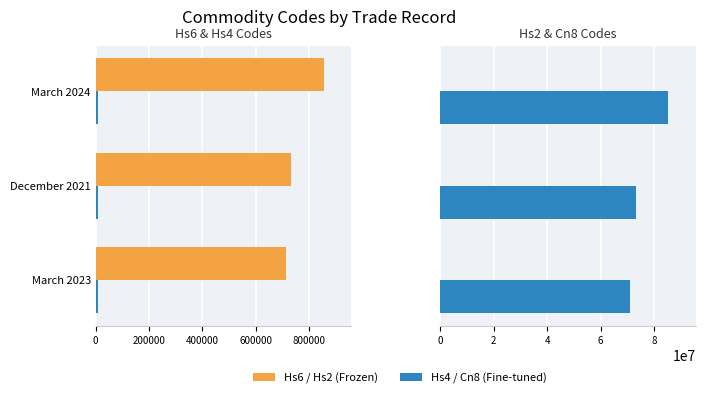

Which series has the largest range (max minus min)?

Cn8Code